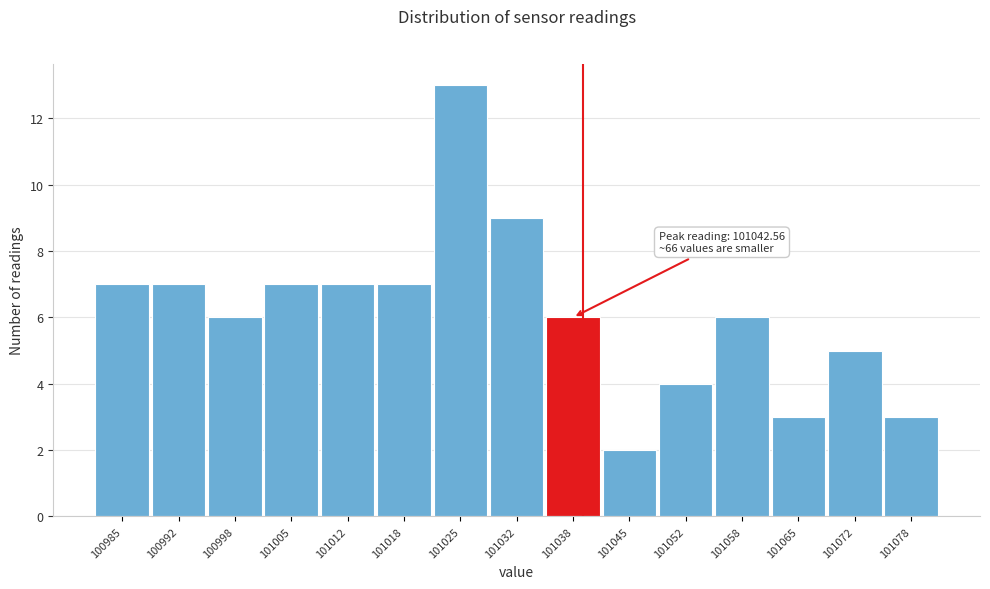

Reading left to right, extract all data points from this chart.

100985=7	100992=7	100998=6	101005=7	101012=7	101018=7	101025=13	101032=9	101038=6	101045=2	101052=4	101058=6	101065=3	101072=5	101078=3